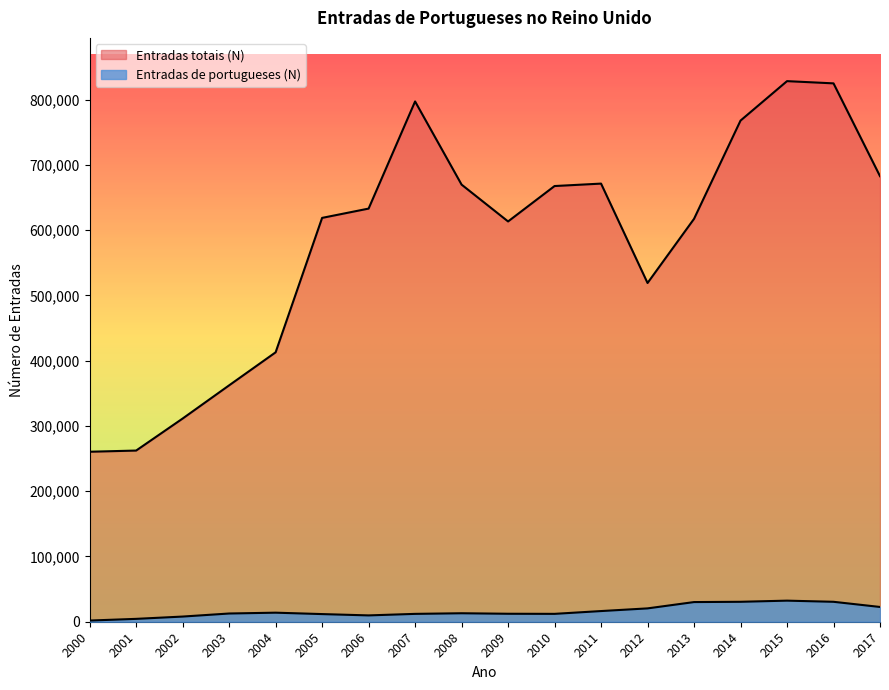

Reading left to right, what are all the values shown in this chart?

Entradas totais (N): 260424	262239	311288	362152	412740	618692	632937	797090	669660	613237	667486	671219	518954	617237	767765	828198	824782	682613
Entradas de portugueses (N): 1811	4396	7915	12603	13867	11712	9696	12039	12983	12211	12064	16347	20443	30121	30546	32301	30543	22622